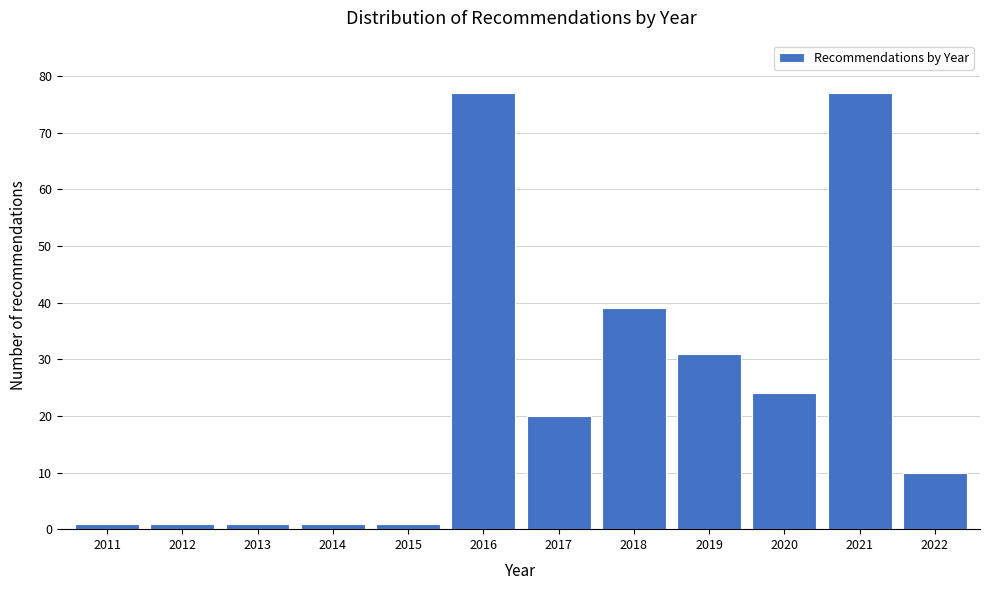

Reading left to right, list all the values displayed in this chart.

2011=1	2012=1	2013=1	2014=1	2015=1	2016=77	2017=20	2018=39	2019=31	2020=24	2021=77	2022=10